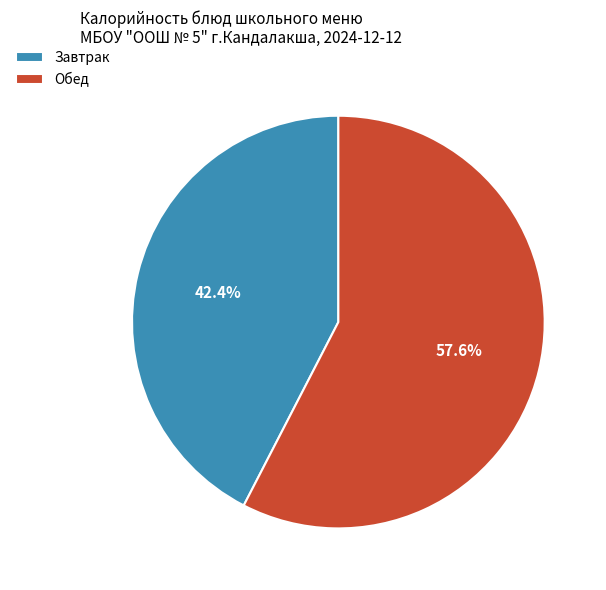

What is the total percentage of Обед and Завтрак?

100.0%